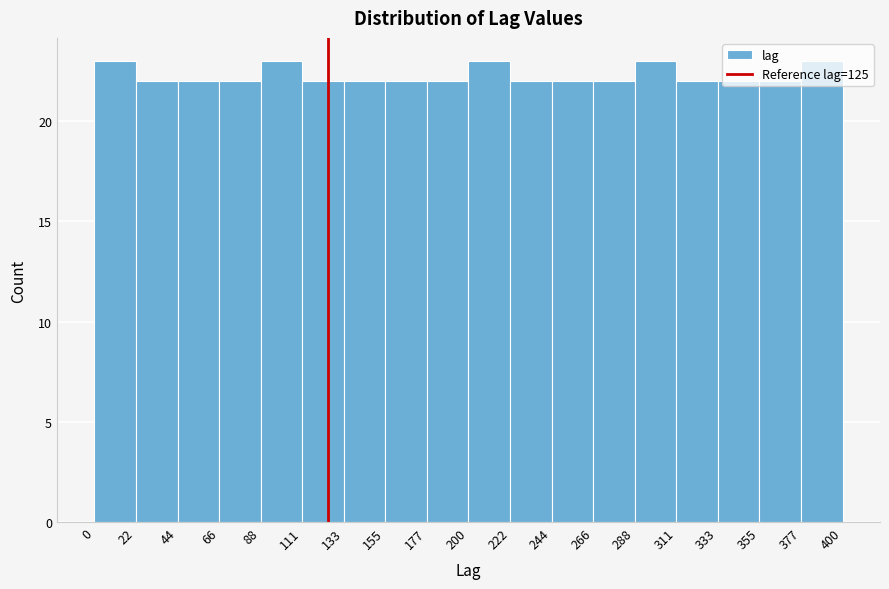

What is the height of the bar covering 111 to 133 on the x-axis? The values are not printed on the chart, so give them approximately, as read against the axis.

22